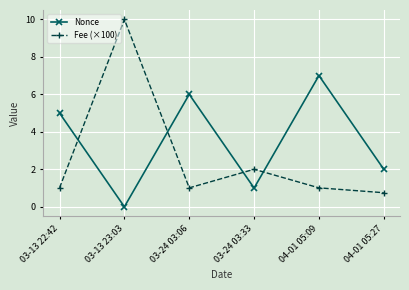

Reading left to right, extract all data points from this chart.

Nonce: 03-13 22:42=5.0	03-13 23:03=0.0	03-24 03:06=6.0	03-24 03:33=1.0	04-01 05:09=7.0	04-01 05:27=2.0
Fee (×100): 03-13 22:42=1.0	03-13 23:03=10.0	03-24 03:06=1.0	03-24 03:33=2.0	04-01 05:09=1.0	04-01 05:27=0.8